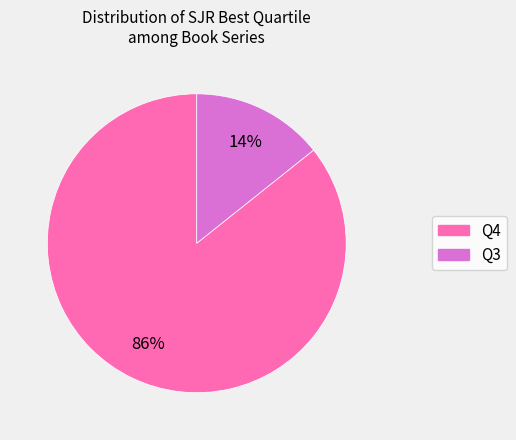

Is it true that Q4 is 86% of the pie?

True